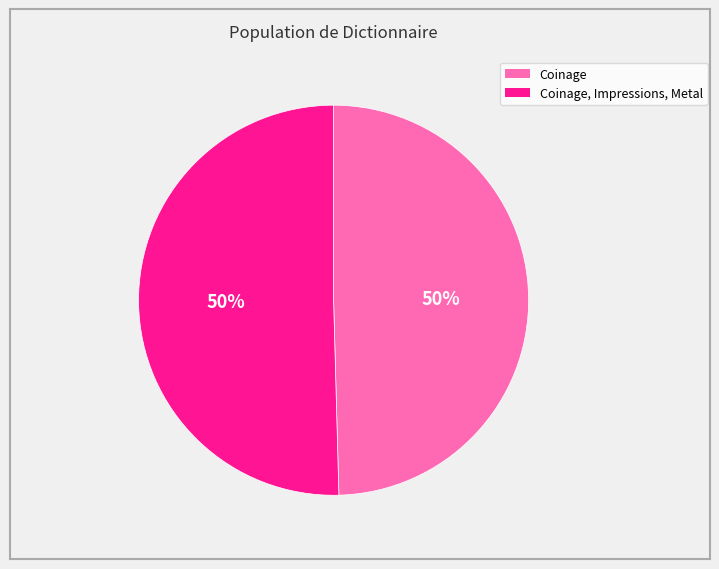

To the nearest percent, what is the average slice percentage?

50%